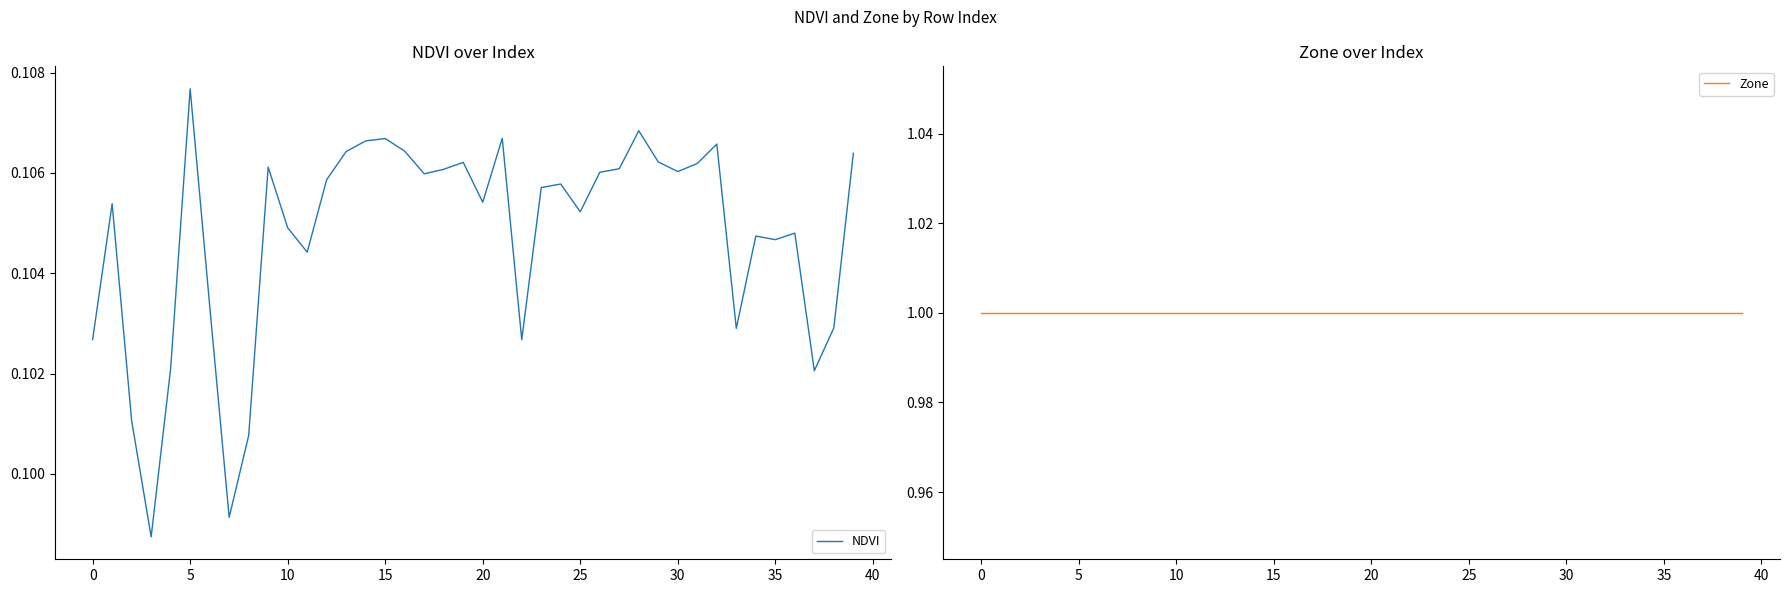

How many series are shown in this chart?

2